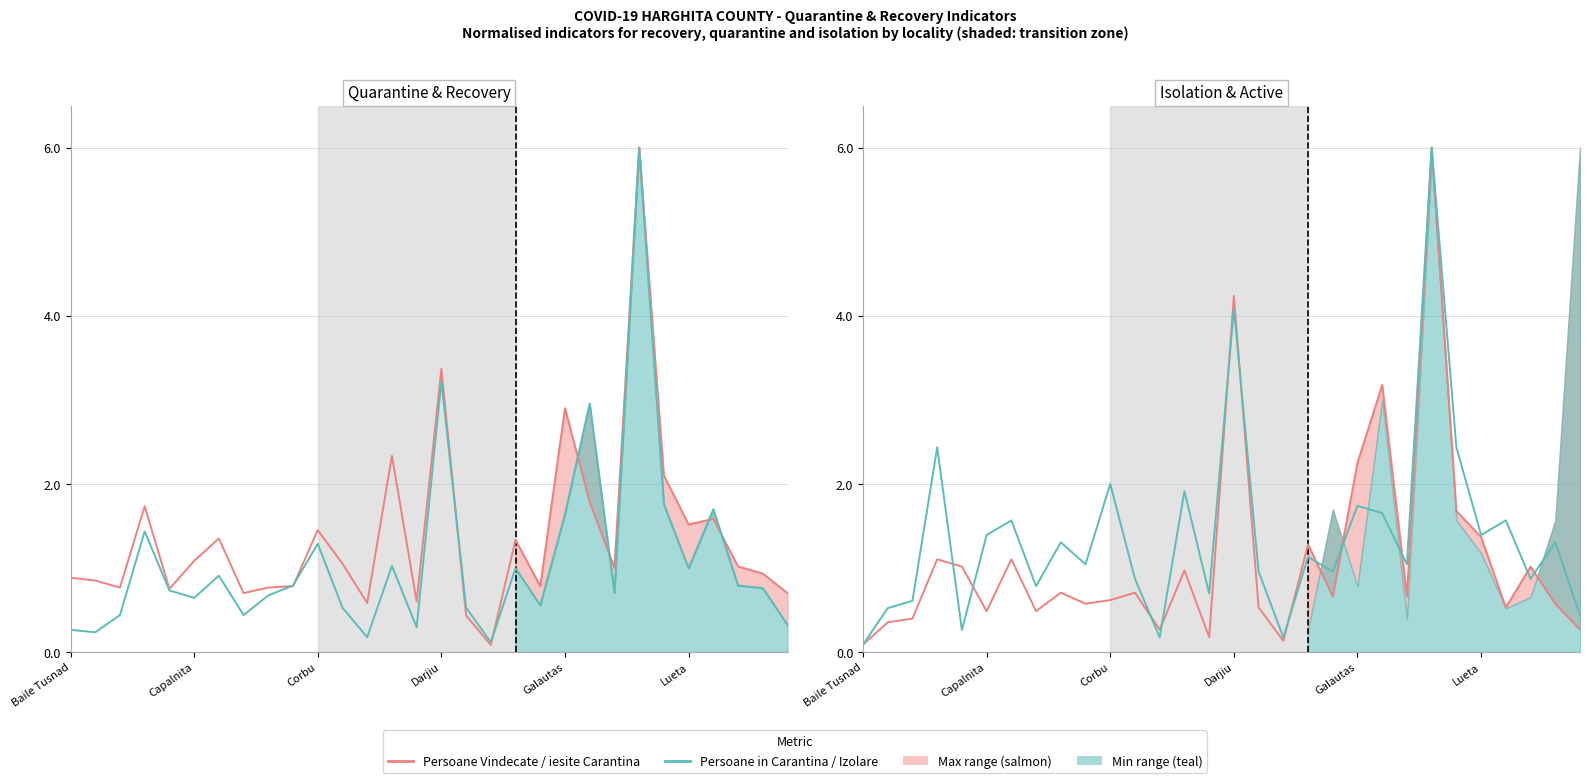

Rank the categories by Indicator 2 (quarantine/isolation) value from lowest to highest.

Baile Tusnad, 12, 17, Galautas, 29, Capalnita, Corbu, 14, 7, 11, 27, 16, 19, 9, 22, 18, 8, 28, Lueta, 25, 6, 26, 21, 20, 13, 10, Darjiu, 24, 15, 23